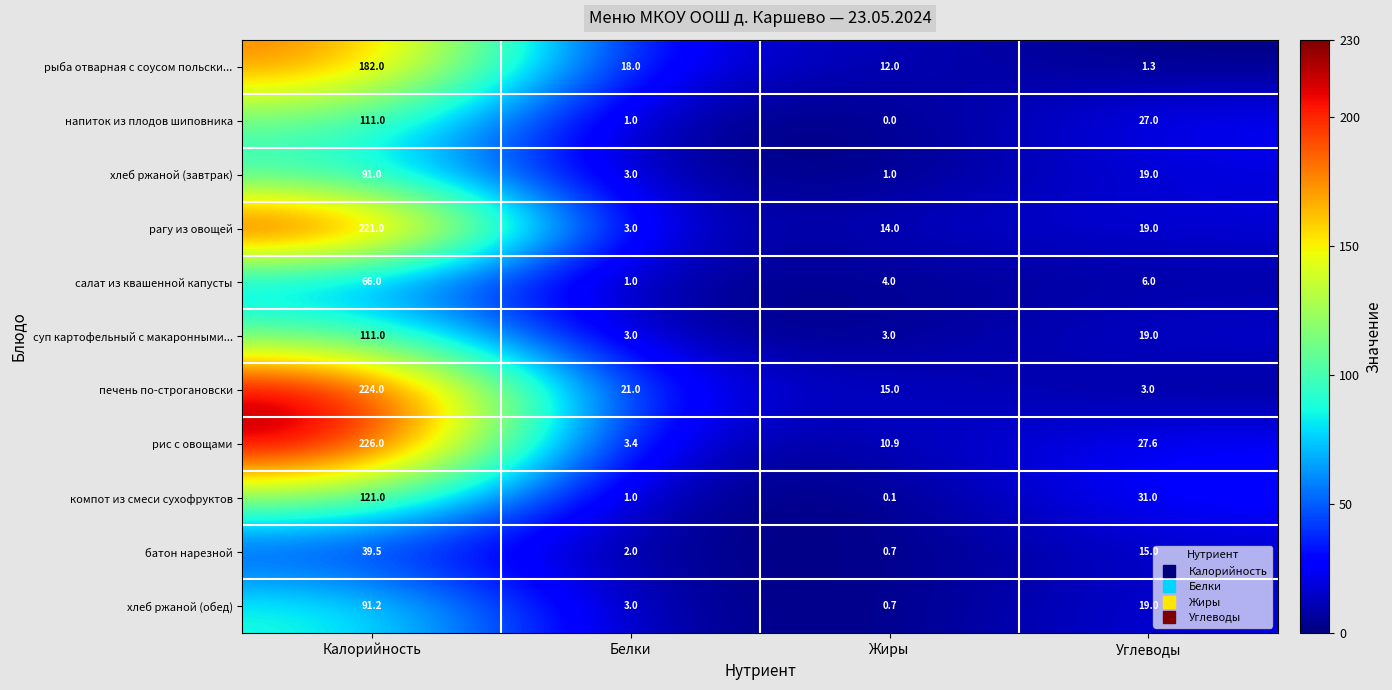

How many series are shown in this chart?

11